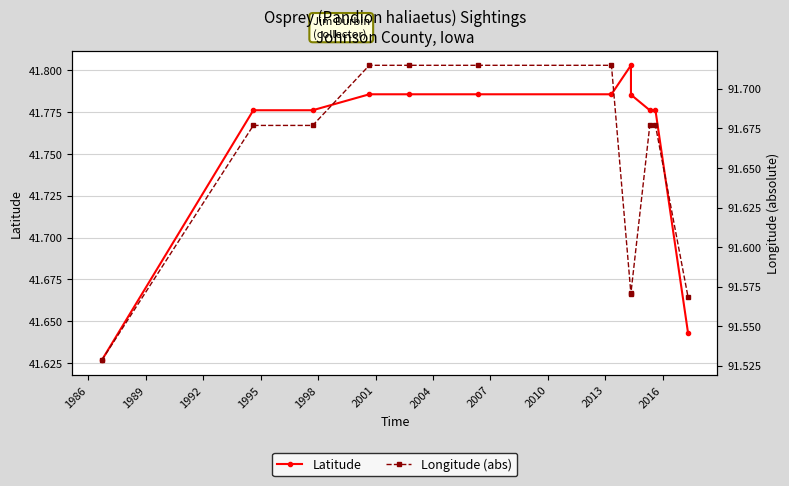

How many series are shown in this chart?

2